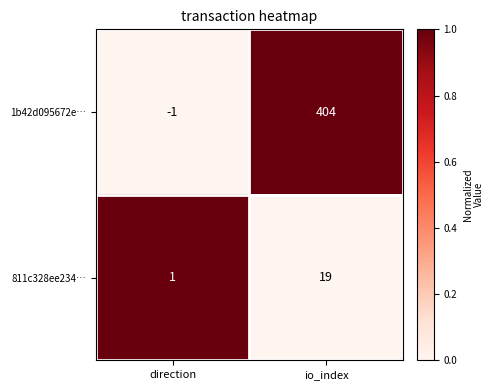

What is the difference between the highest and lowest values at io_index?

385